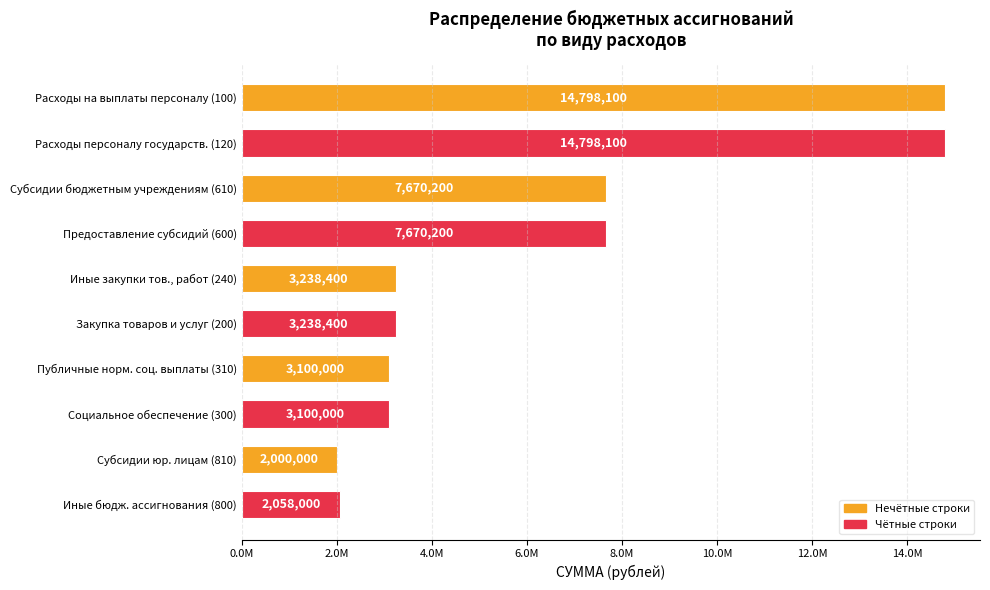

Are the bars horizontal?

Yes